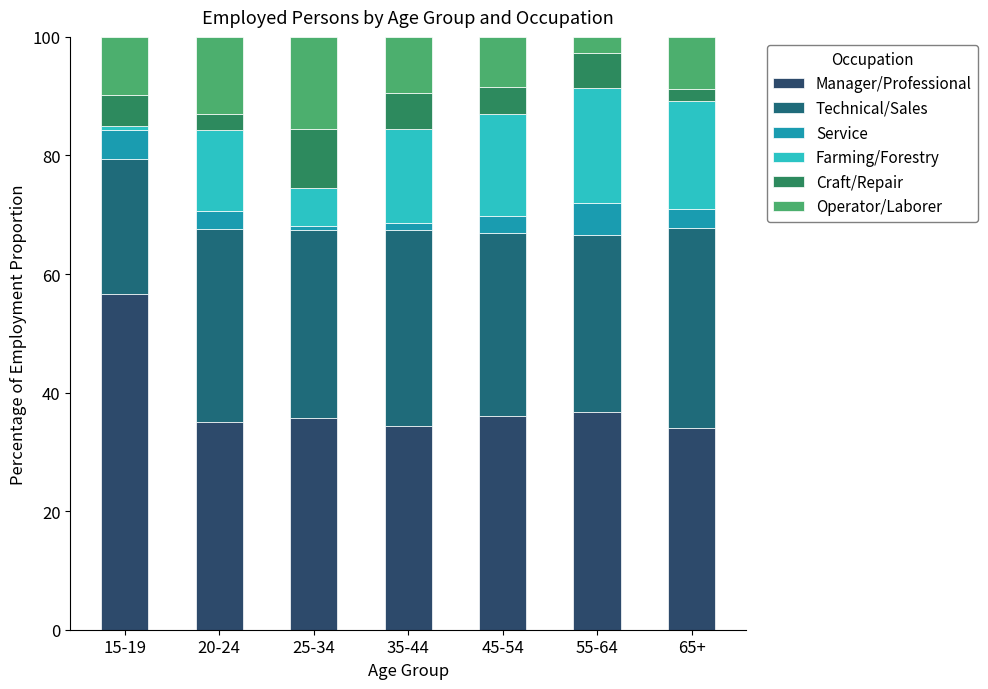

How many distinct data groups are displayed?

6